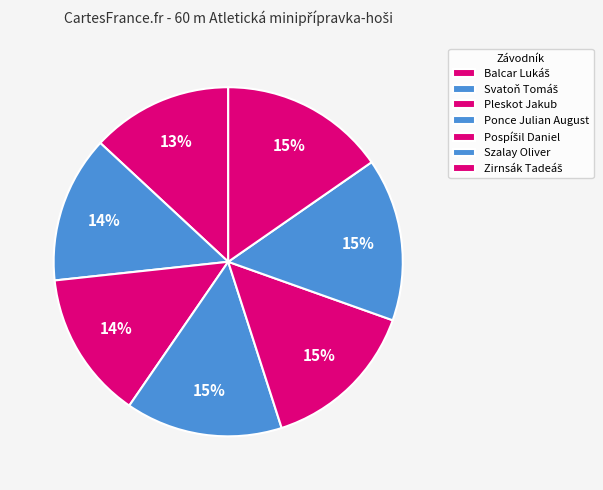

Rank the categories by value from lowest to highest.

Balcar Lukáš, Svatoň Tomáš, Pleskot Jakub, Ponce Julian August, Pospíšil Daniel, Szalay Oliver, Zirnsák Tadeáš